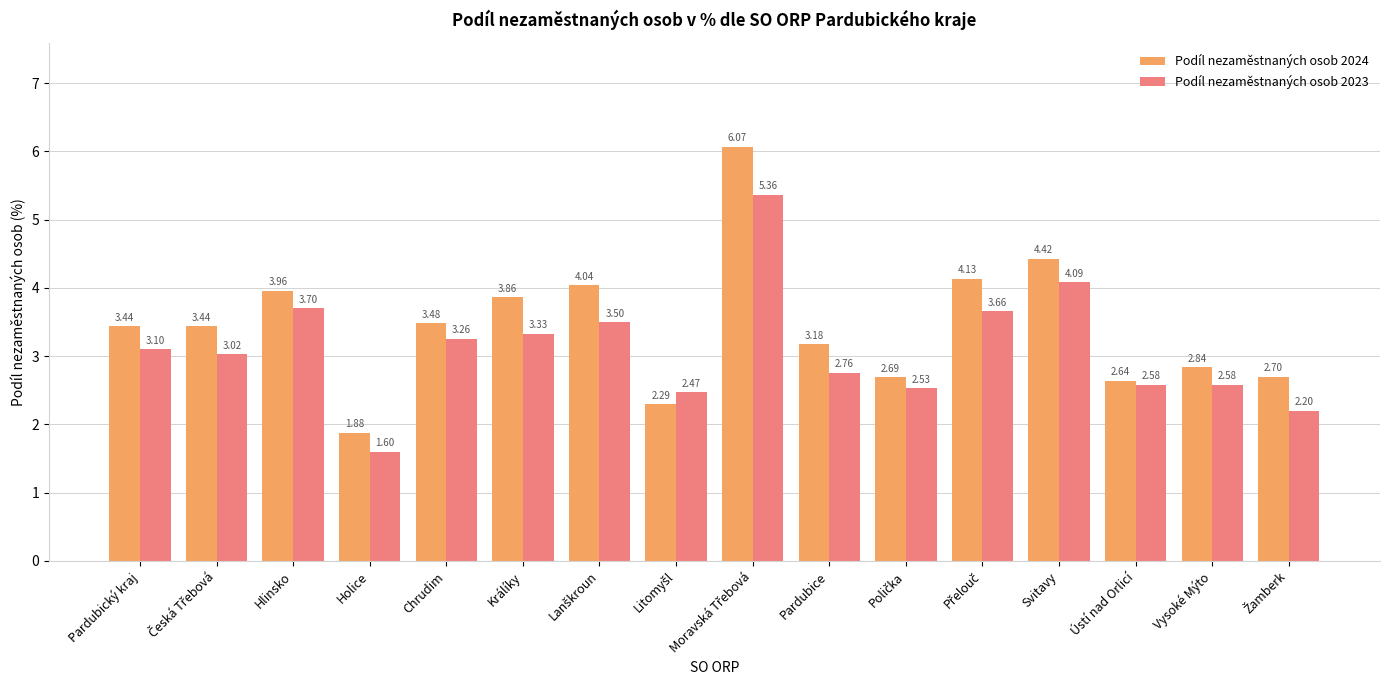

What is the difference between the highest and lowest values at Pardubický kraj?

0.3